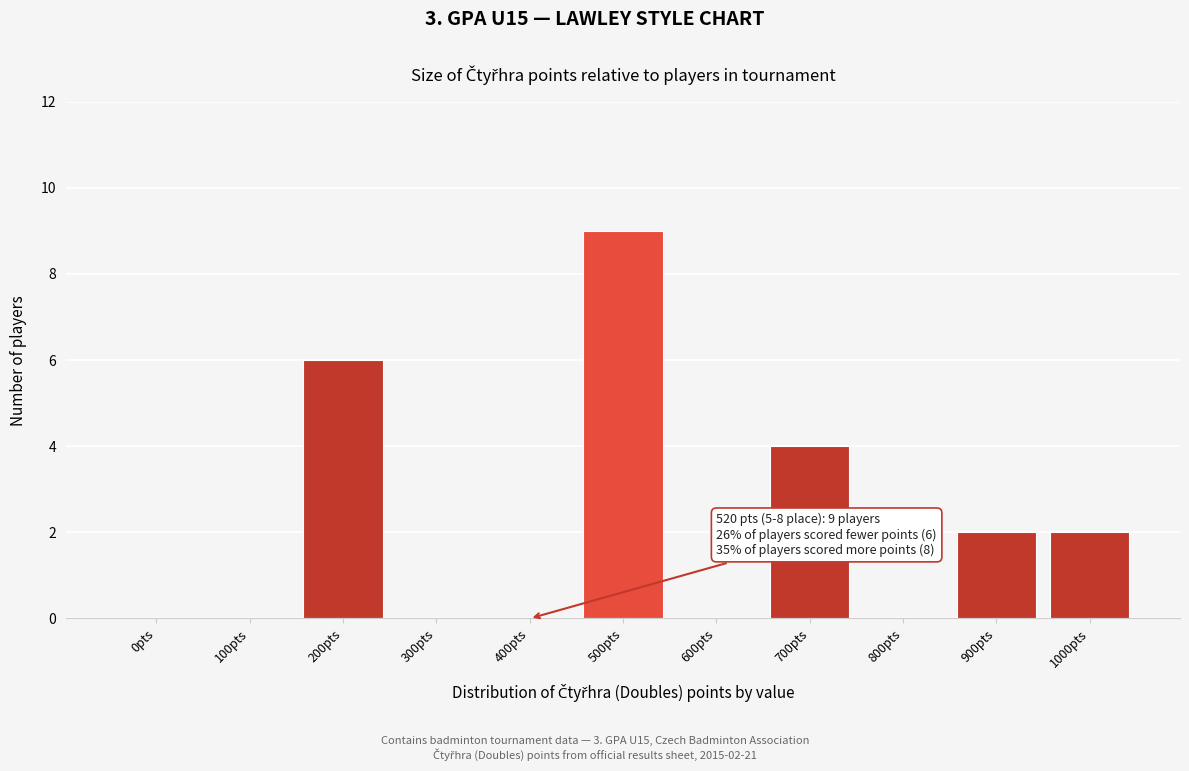

Reading left to right, what are all the values shown in this chart?

0pts=0	100pts=0	200pts=6	300pts=0	400pts=0	500pts=9	600pts=0	700pts=4	800pts=0	900pts=2	1000pts=2